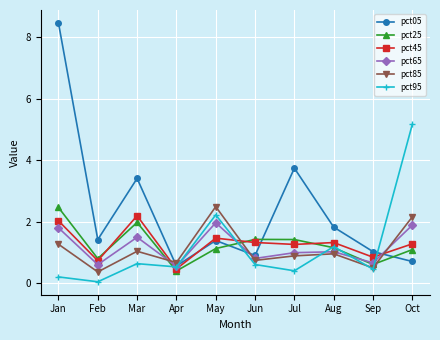

What is the difference between the highest and lowest values at Feb?

1.4